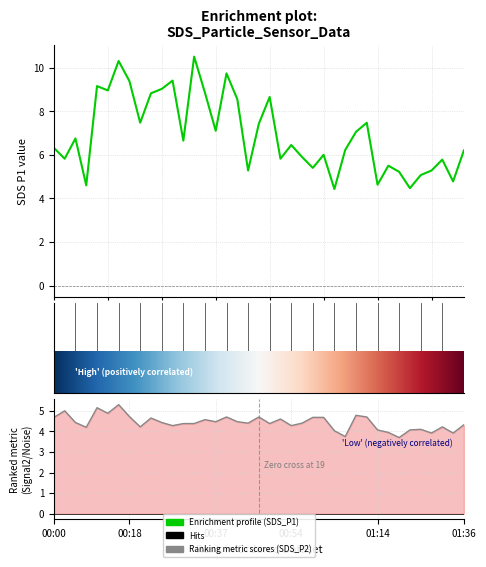

Reading right to left, transcribe all the data shown in this chart.

SDS_P1: 6.2	4.8	5.8	5.3	5.1	4.5	5.2	5.5	4.6	7.5	7.0	6.2	4.4	6.0	5.4	5.9	6.5	5.8	8.7	7.4	5.3	8.6	9.7	7.1	8.8	10.5	6.7	9.4	9.0	8.8	7.5	9.4	10.3	8.9	9.2	4.6	6.8	5.8	6.3
SDS_P2: 4.3	3.9	4.2	3.9	4.1	4.1	3.7	4.0	4.1	4.7	4.8	3.8	4.0	4.7	4.7	4.4	4.3	4.6	4.4	4.7	4.4	4.5	4.7	4.5	4.6	4.4	4.4	4.3	4.4	4.7	4.2	4.7	5.3	4.9	5.2	4.2	4.4	5.0	4.7